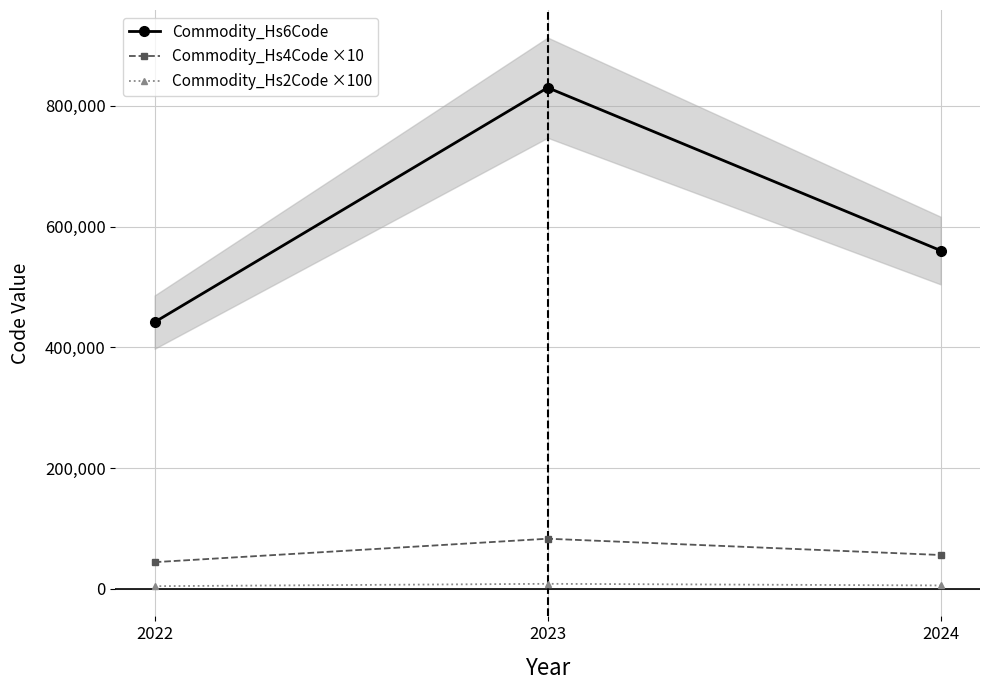

What is the difference between the Commodity_Hs2Code ×100 values at 2024 and 2022?

1200